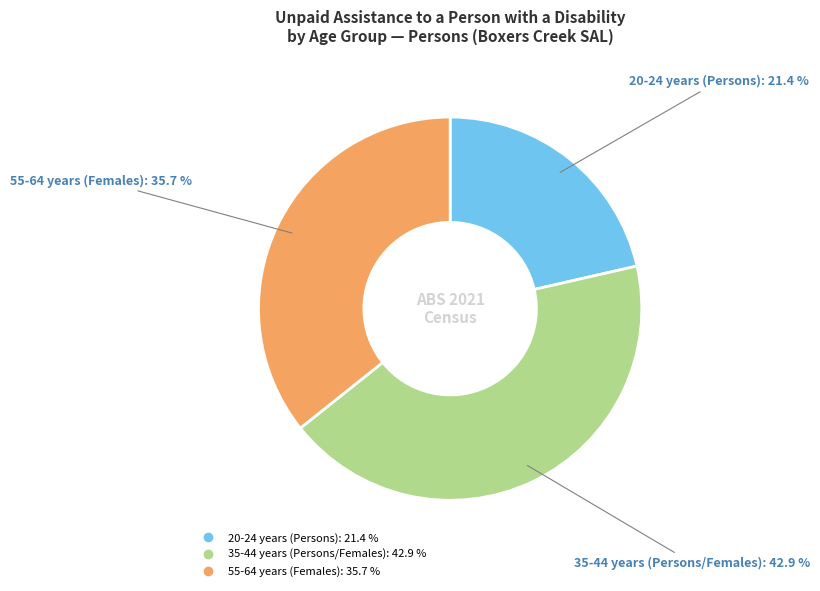

Does any single category account for the majority?

No